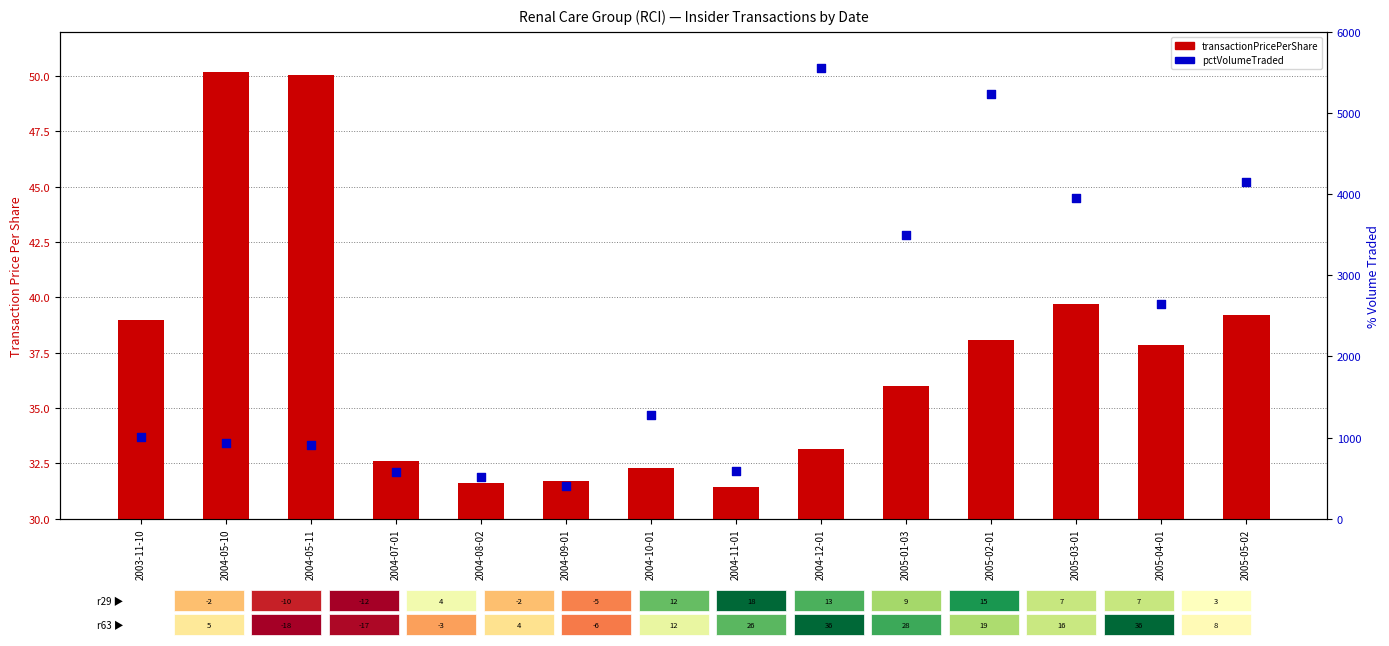

Which series contains the lowest Y value?

transactionPricePerShare